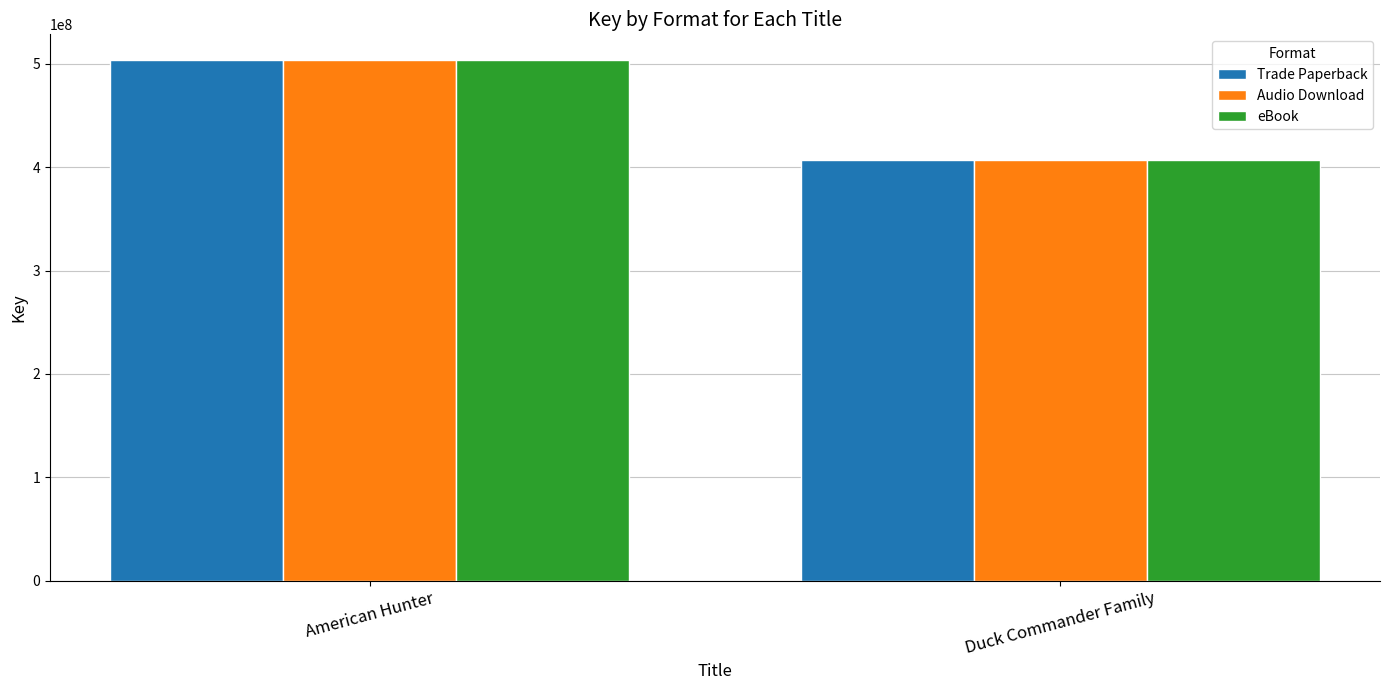

How many bars are there in each group?

3